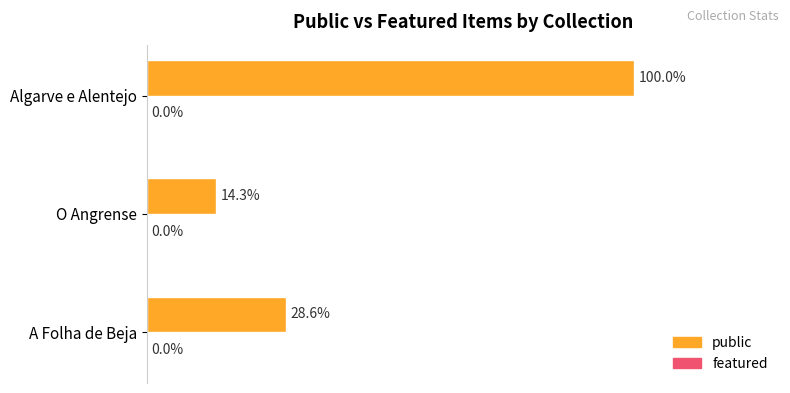

Are the bars horizontal?

Yes